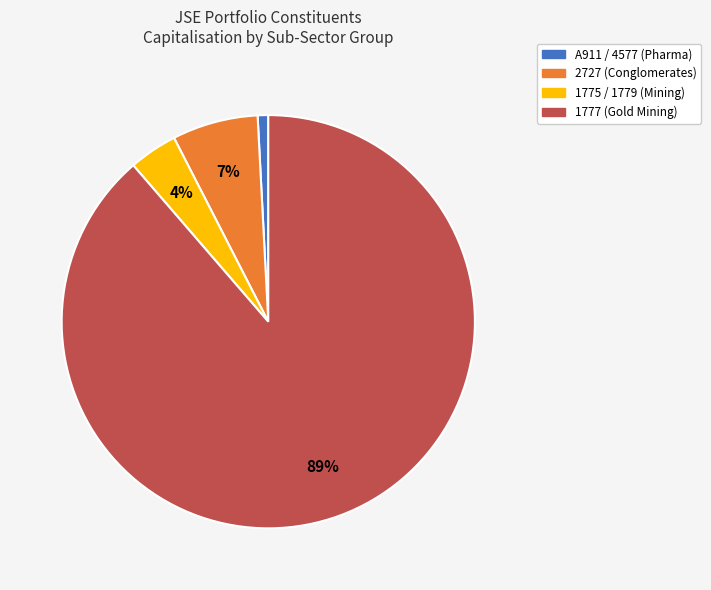

To the nearest percent, what is the average slice percentage?

25%